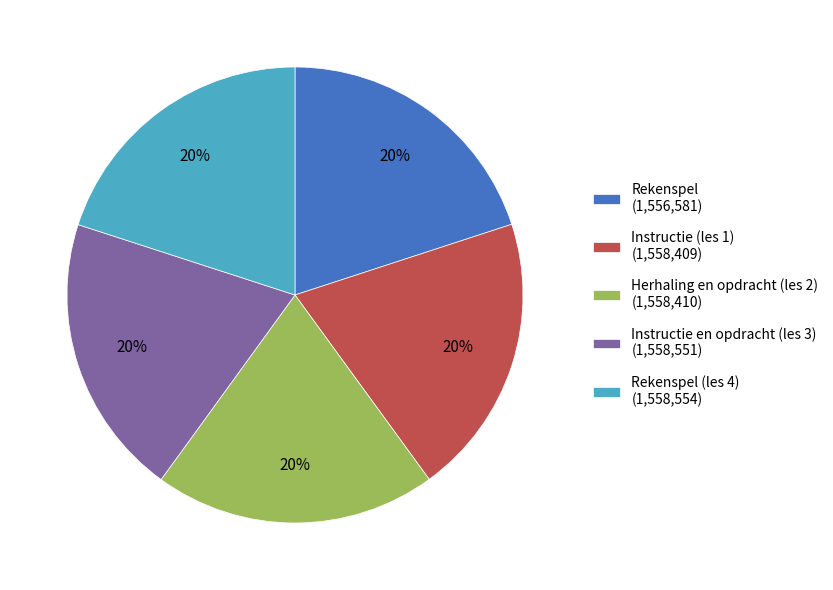

Is it true that Rekenspel (1,556,581) is 20% of the pie?

True